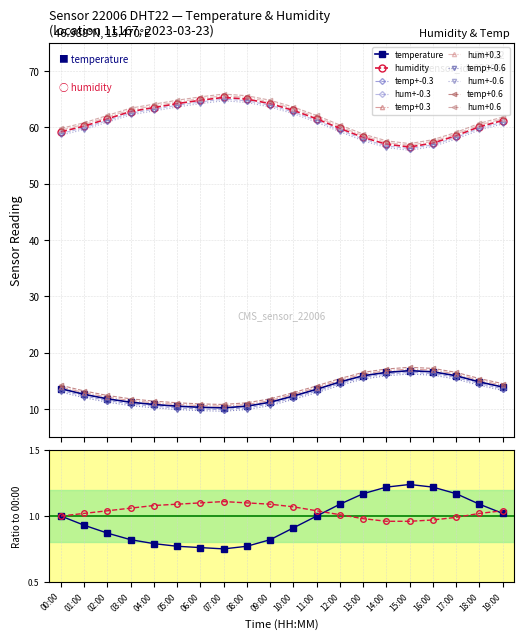

What is the difference between the highest and lowest values at 12:00?

45.0